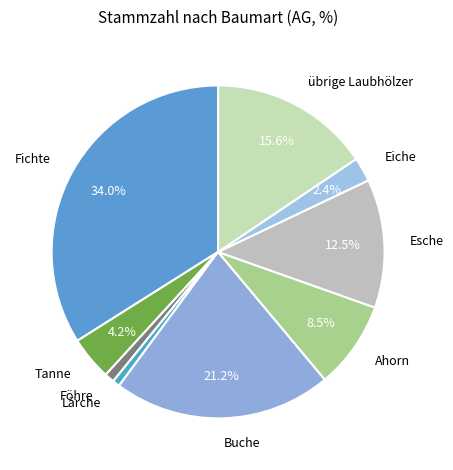

Do Esche and übrige Laubhölzer together represent more than half of the pie?

No